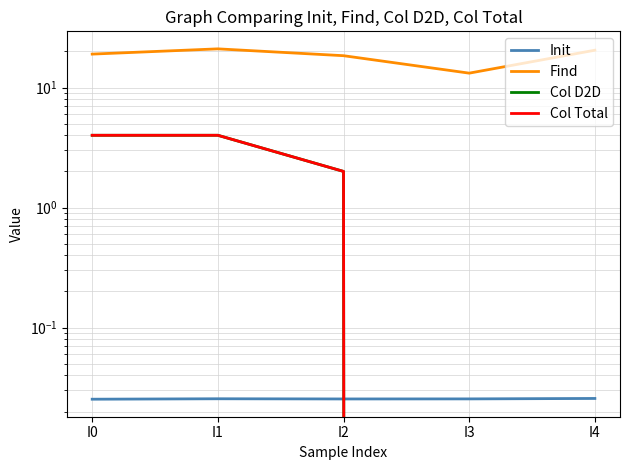

What is the difference between the maximum and minimum values in the Find series?

7.8